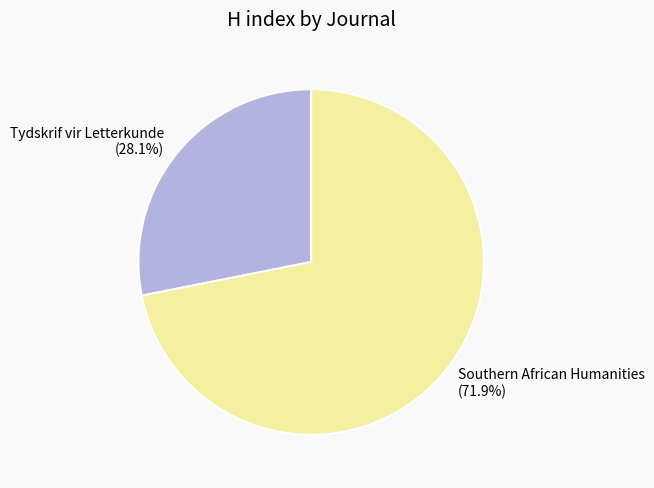

Count the number of slices in the pie.

2